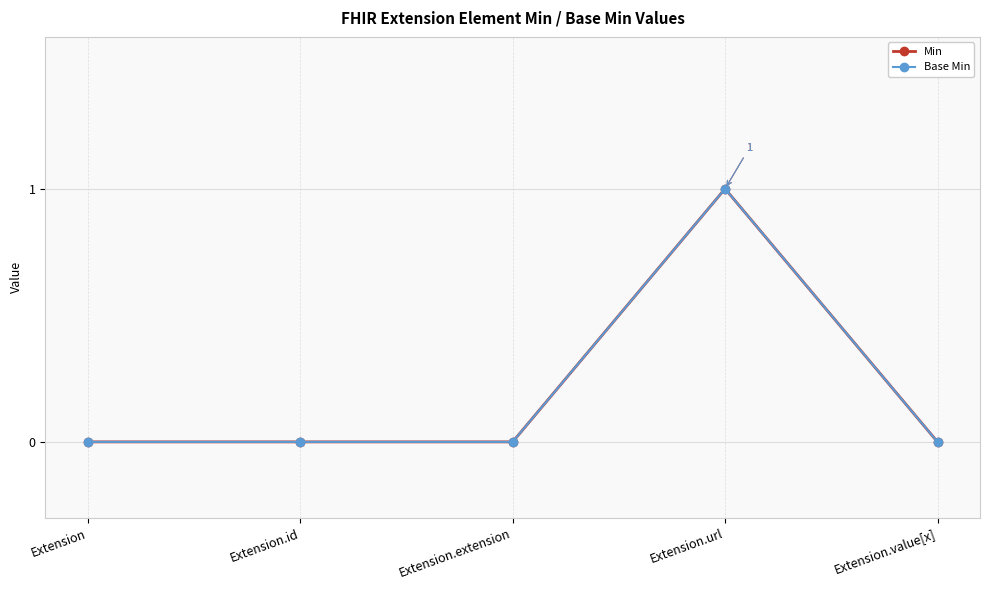

Does the chart have visible grid lines?

Yes